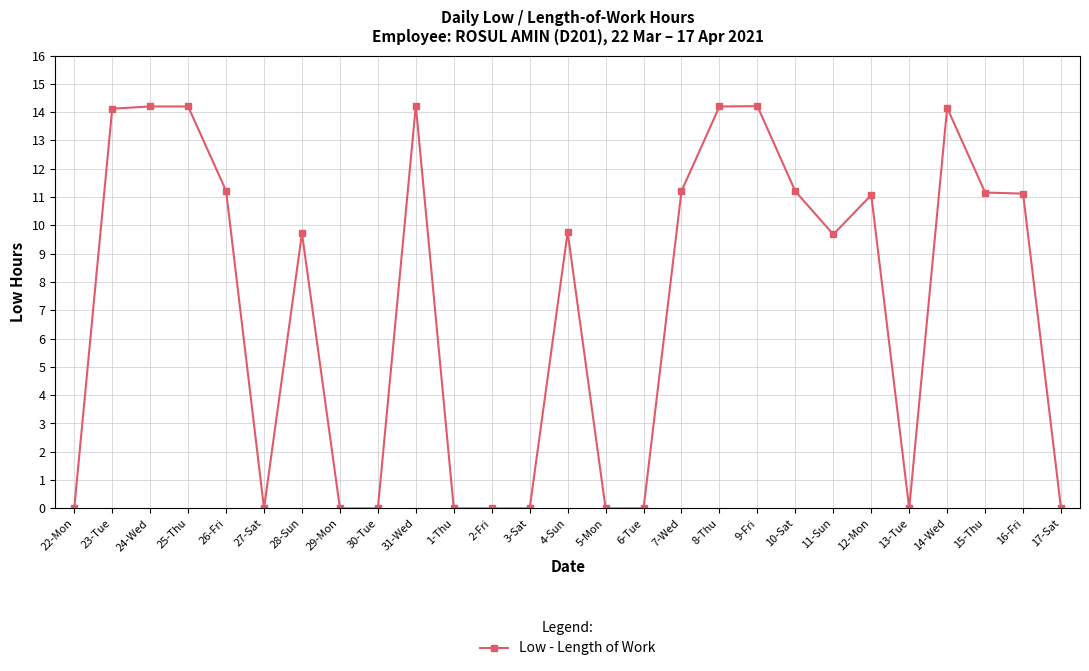

True or false: the data shows 0.0 at 17-Sat.

True